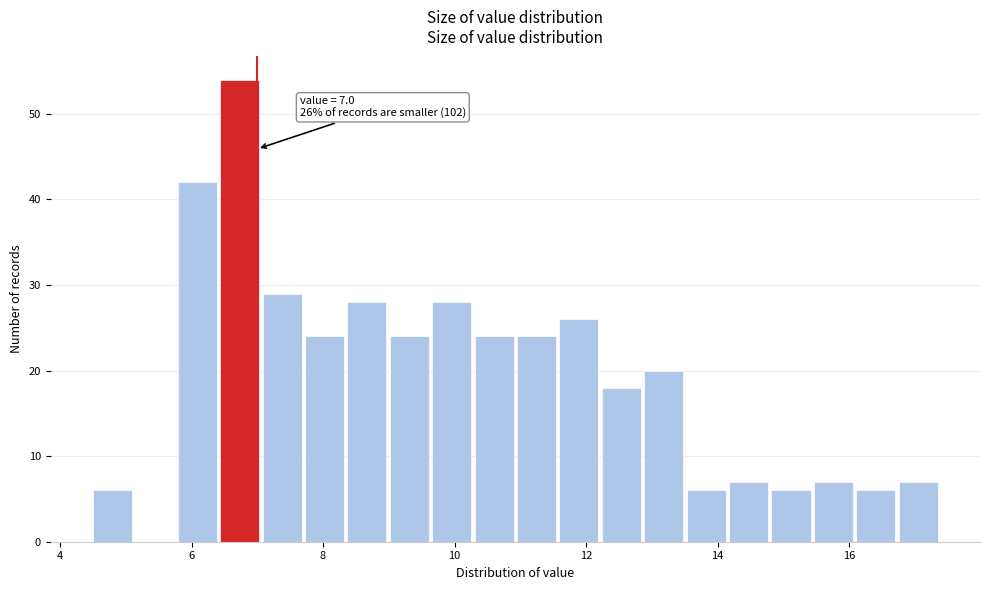

Read against the x-axis, roughly where is the centre of the tallest bar?

6.8